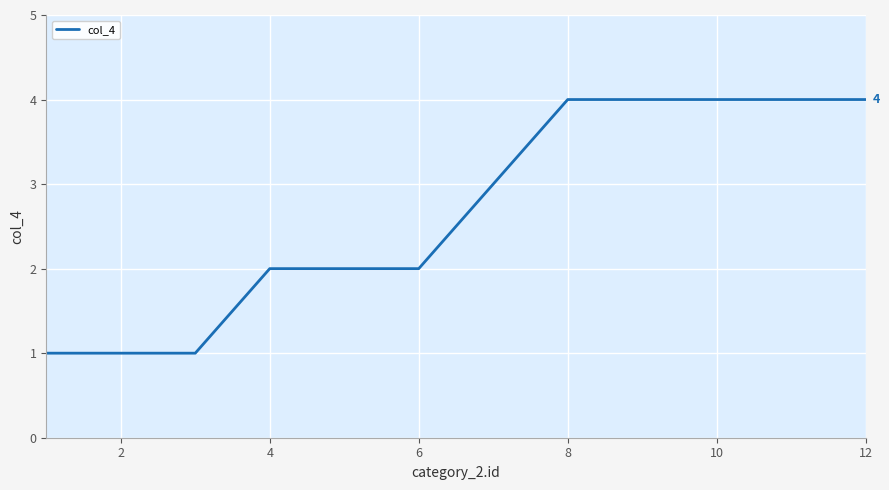

How many series are shown in this chart?

1